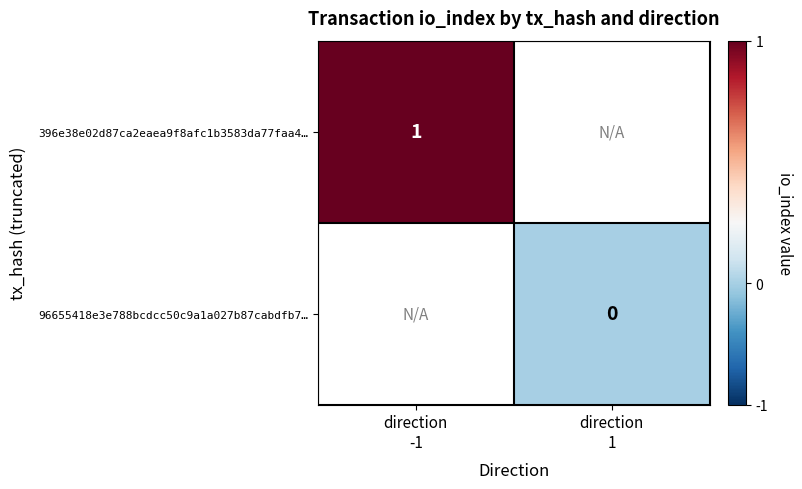

Which series has the widest spread of values?

396e38e02d87ca2eaea9f8afc1b3583da77faa4…